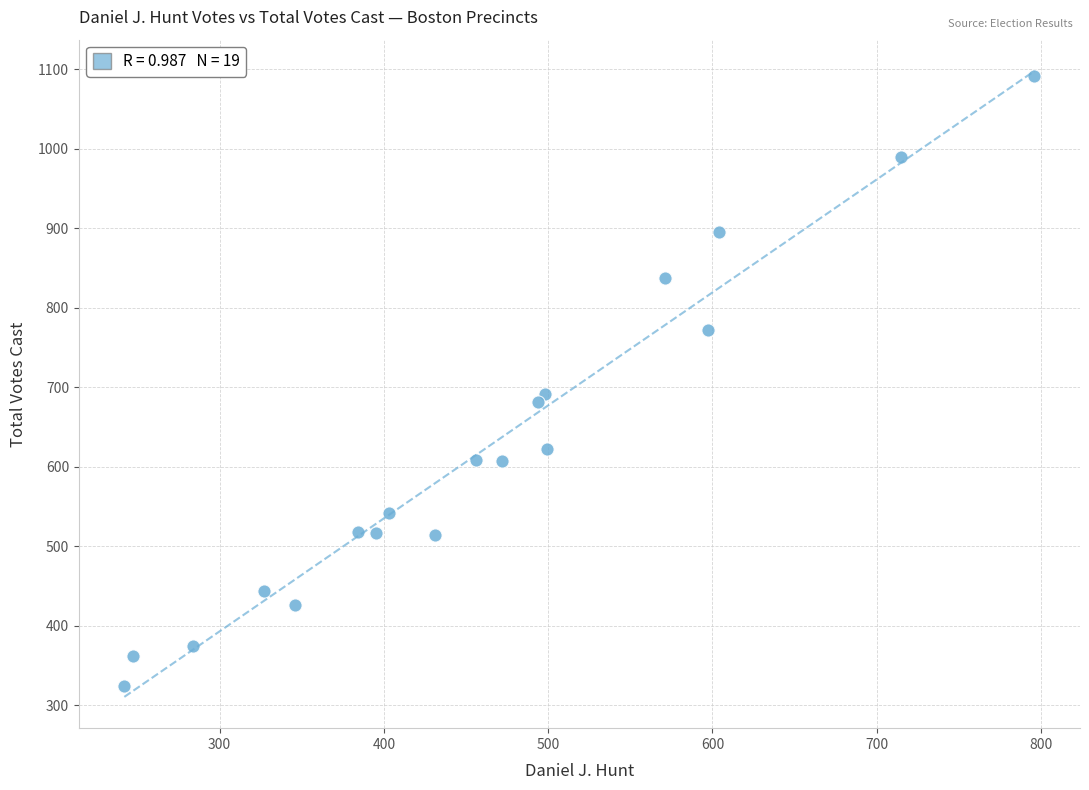

What Y value in the scatter plot is closest to 708?

691